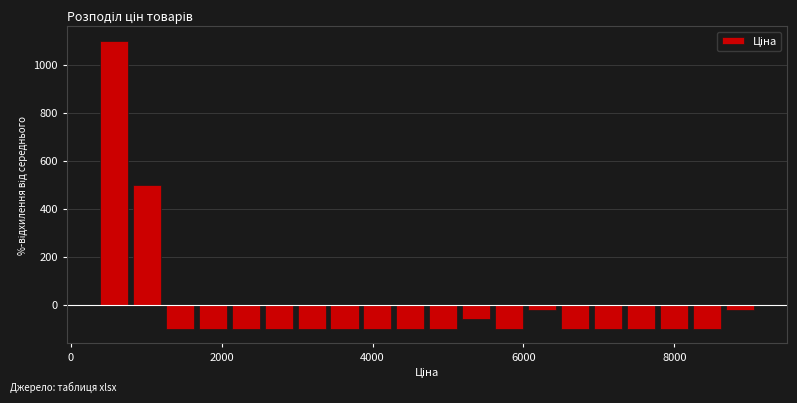

Read against the x-axis, roughly where is the centre of the tallest bar?

600